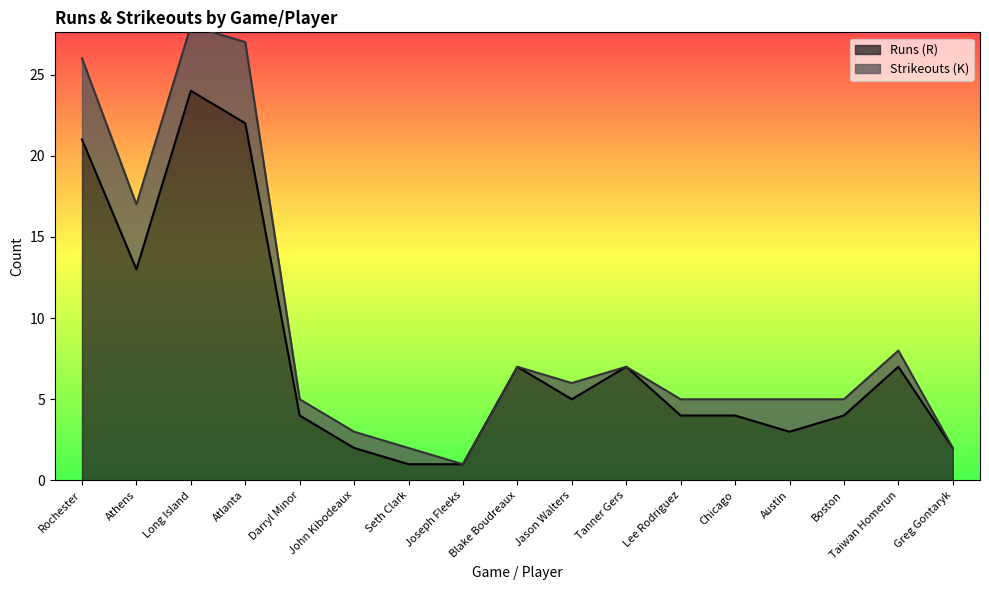

What is the ratio of the value at Blake Boudreaux to the value at Seth Clark?

7.0